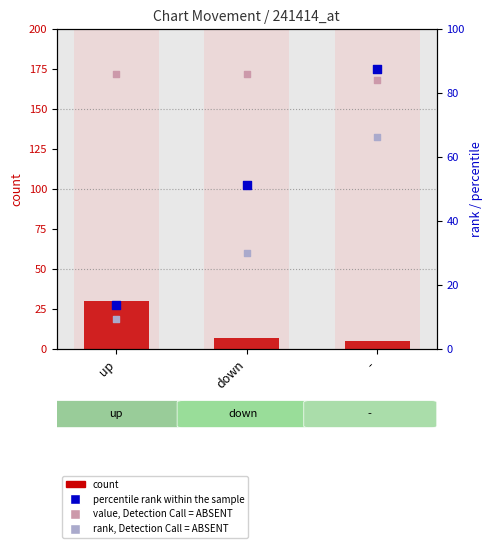

Which series contains the lowest Y value?

count